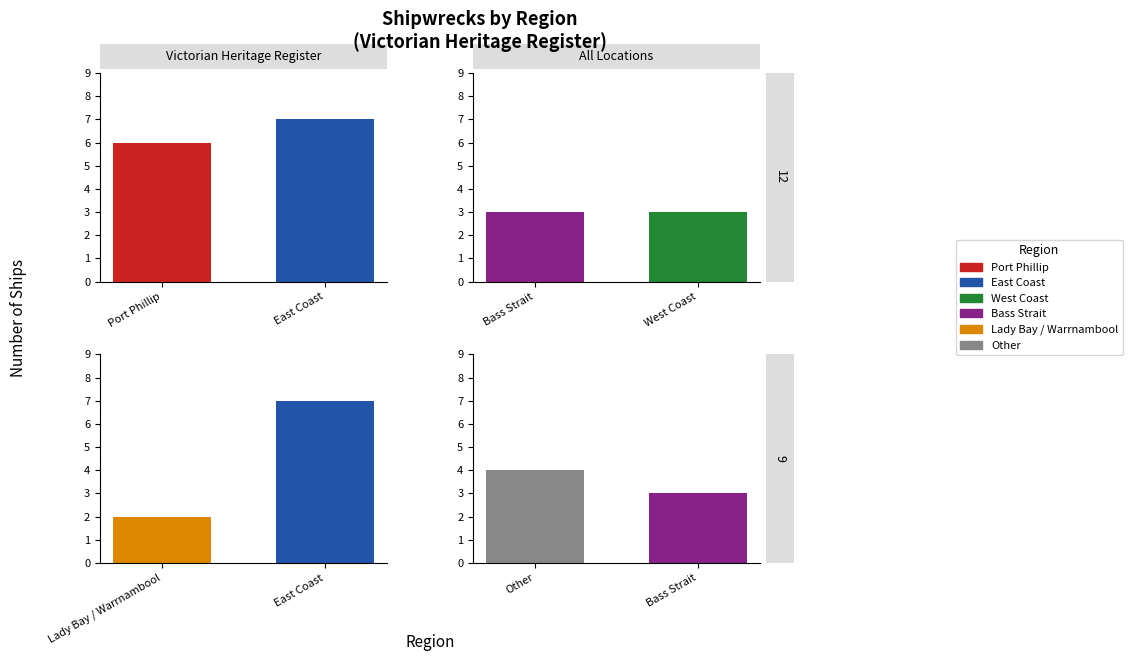

What is the average value?

4